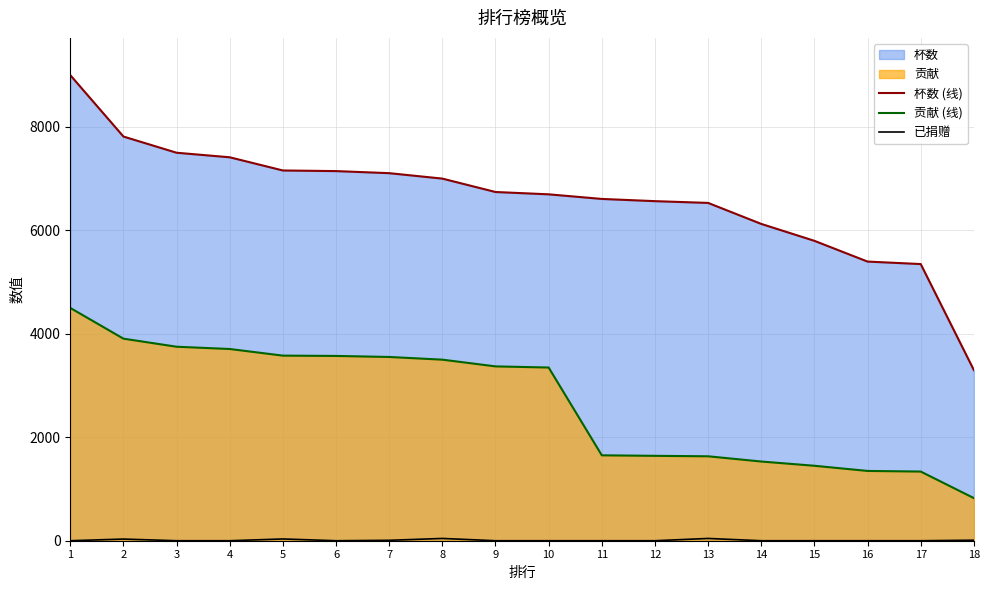

At which label does 杯数 (线) reach its peak?

1